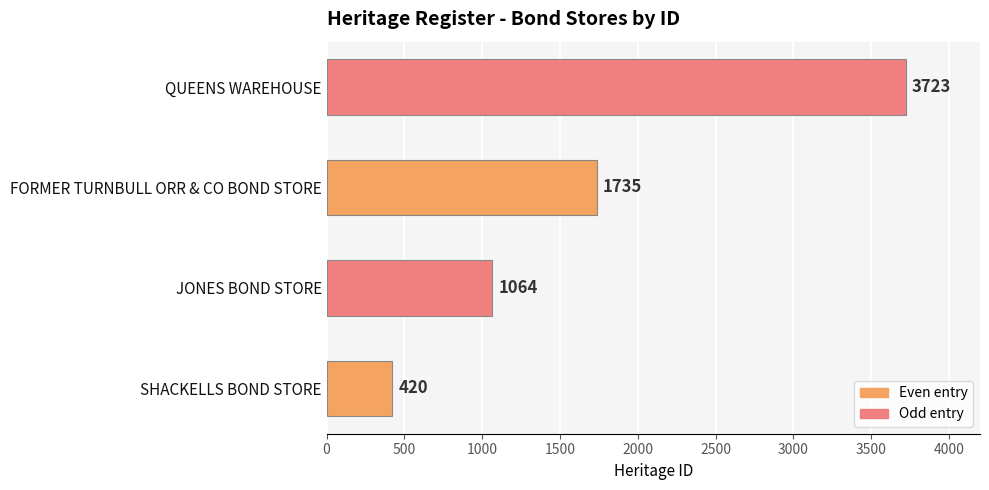

Are the bars grouped side by side (vs. stacked)?

No